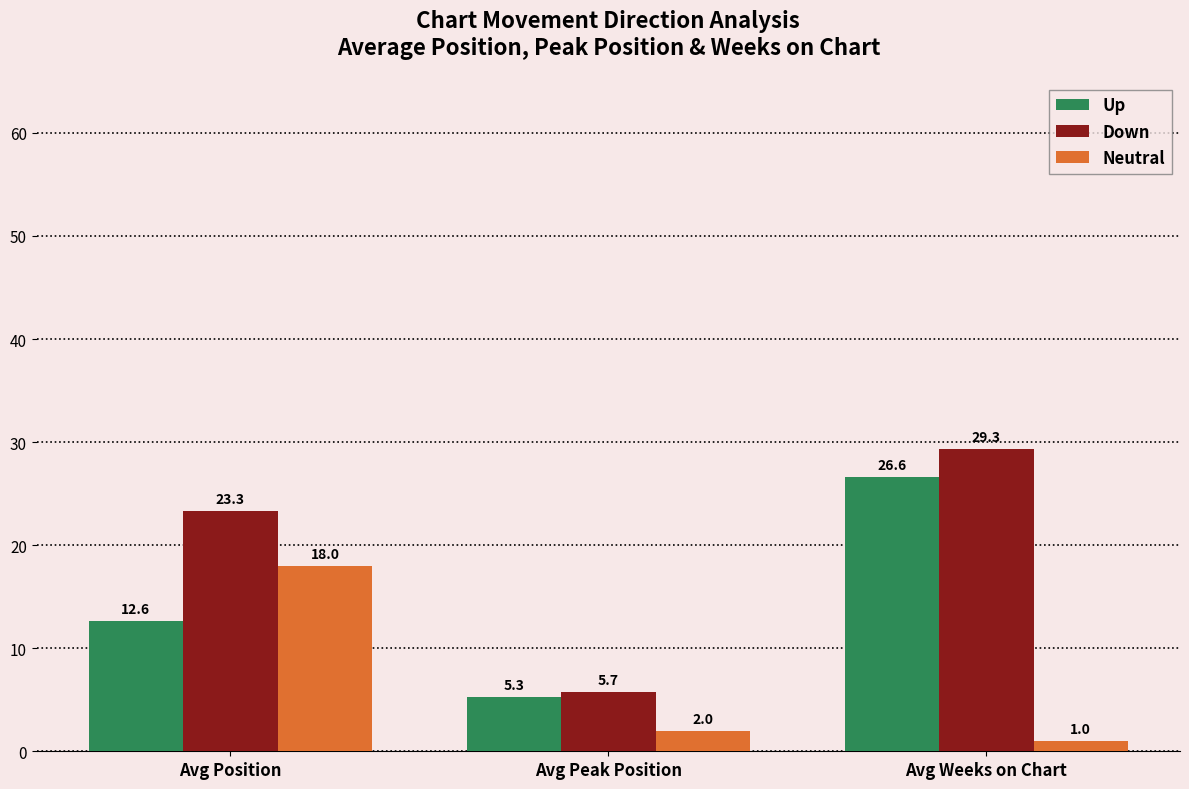

Which series changed the most between Avg Position and Avg Peak Position?

Down